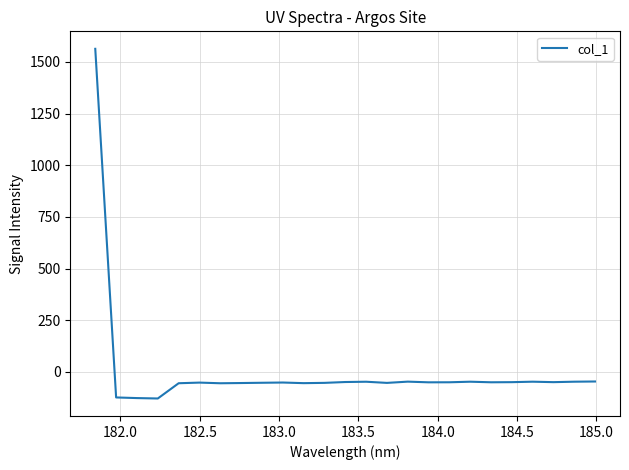

What is the greatest value displayed?

1563.0